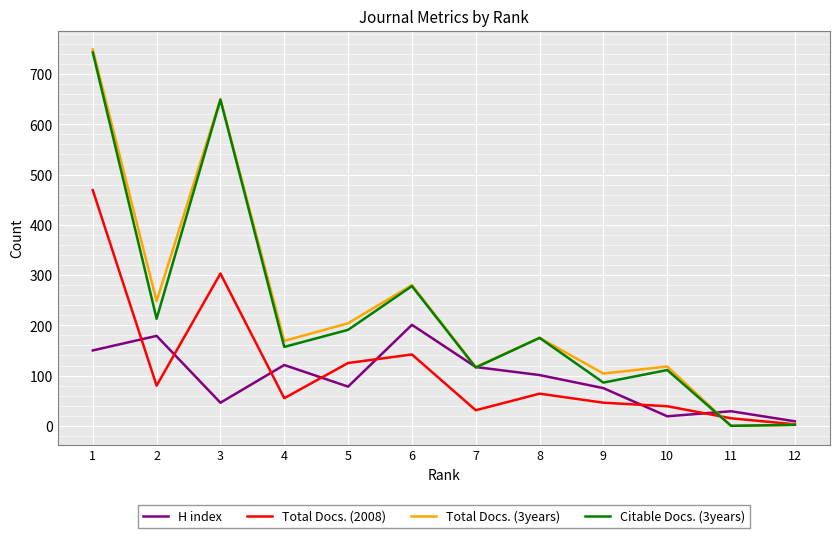

At how many categories does at least one series exceed 368?

2